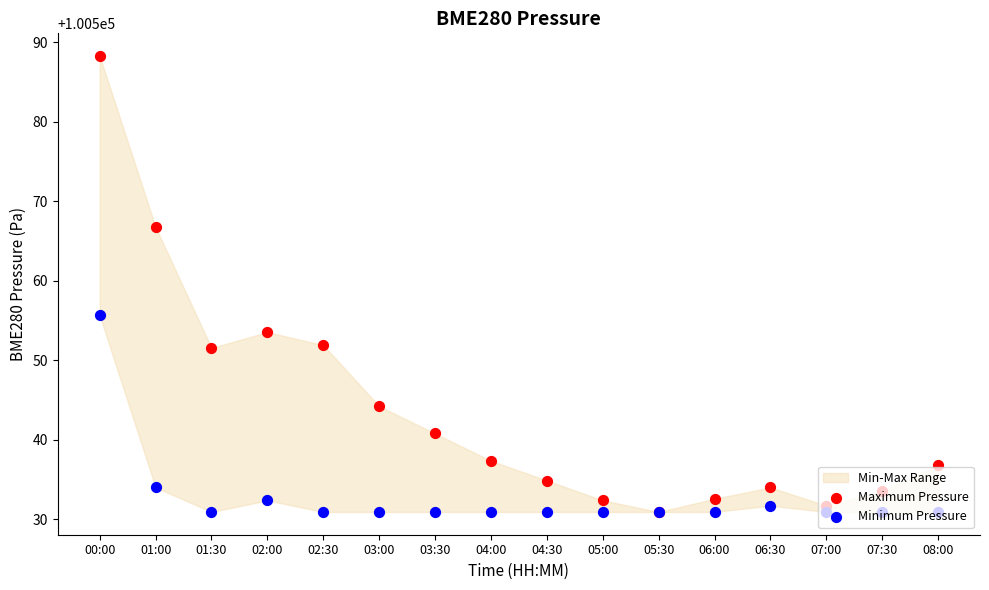

Which series contains the highest Y value?

Maximum Pressure